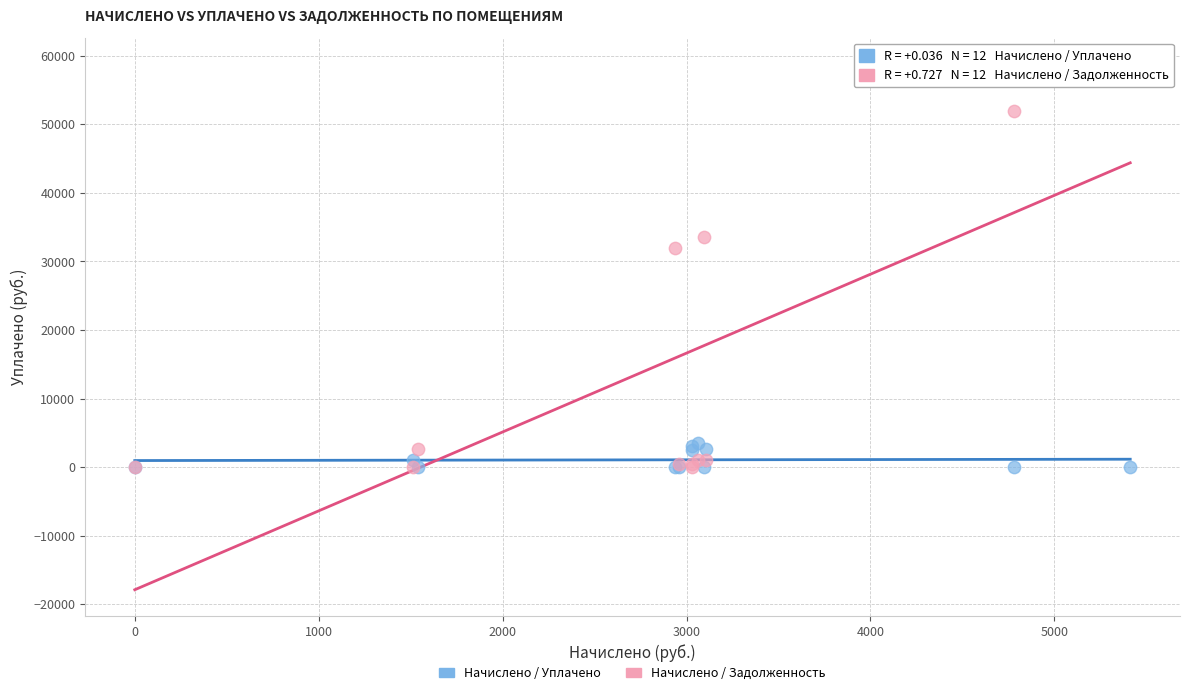

Which series has the widest spread of Y values?

Начислено / Задолженность